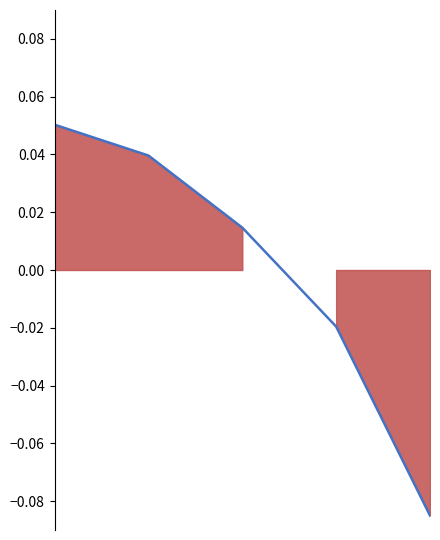

Reading left to right, list all the values displayed in this chart.

0=0.1	1=0.0	2=0.0	3=-0.0	4=-0.1